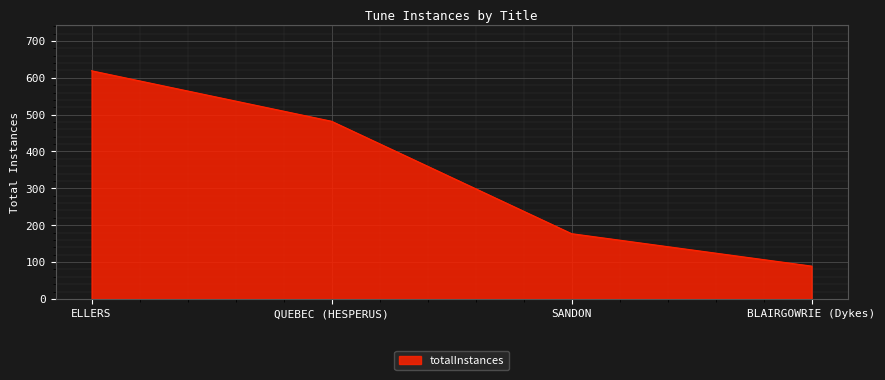

Where is the data nearest to the value 354?

QUEBEC (HESPERUS)